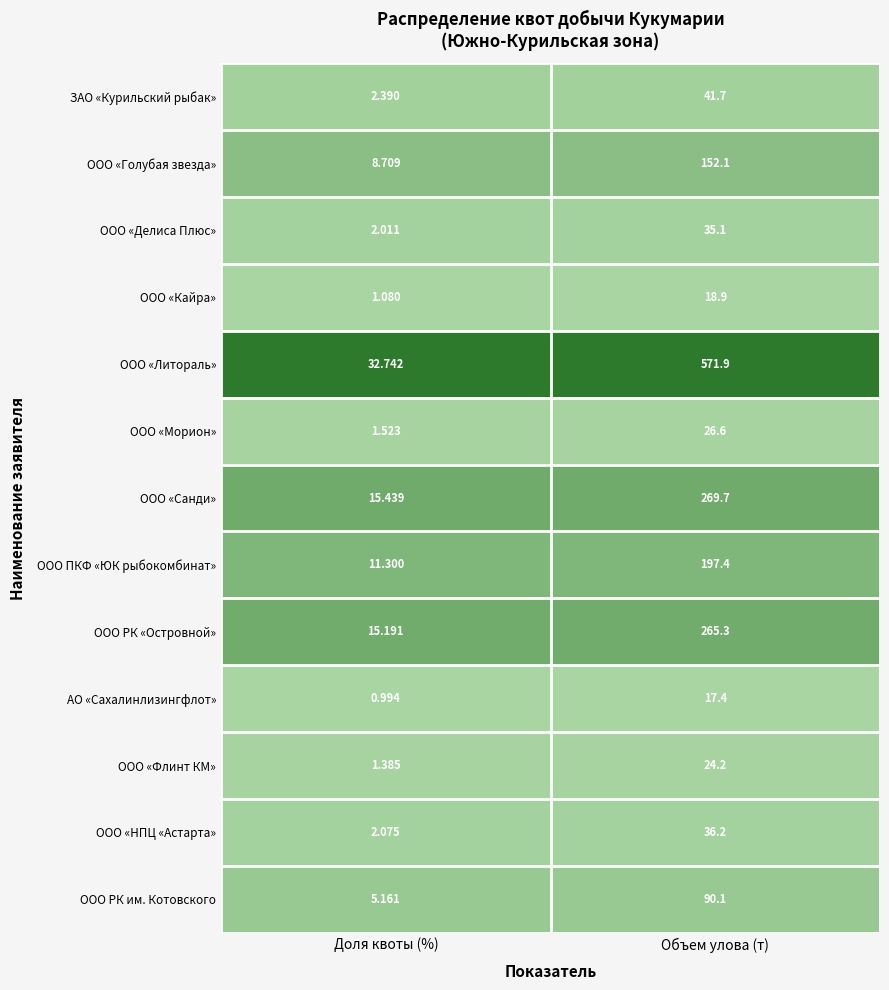

Rank the series by their maximum value, from highest to lowest.

ООО «Литораль», ООО «Санди», ООО РК «Островной», ООО ПКФ «ЮК рыбокомбинат», ООО «Голубая звезда», ООО РК им. Котовского, ЗАО «Курильский рыбак», ООО «НПЦ «Астарта», ООО «Делиса Плюс», ООО «Морион», ООО «Флинт КМ», ООО «Кайра», АО «Сахалинлизингфлот»